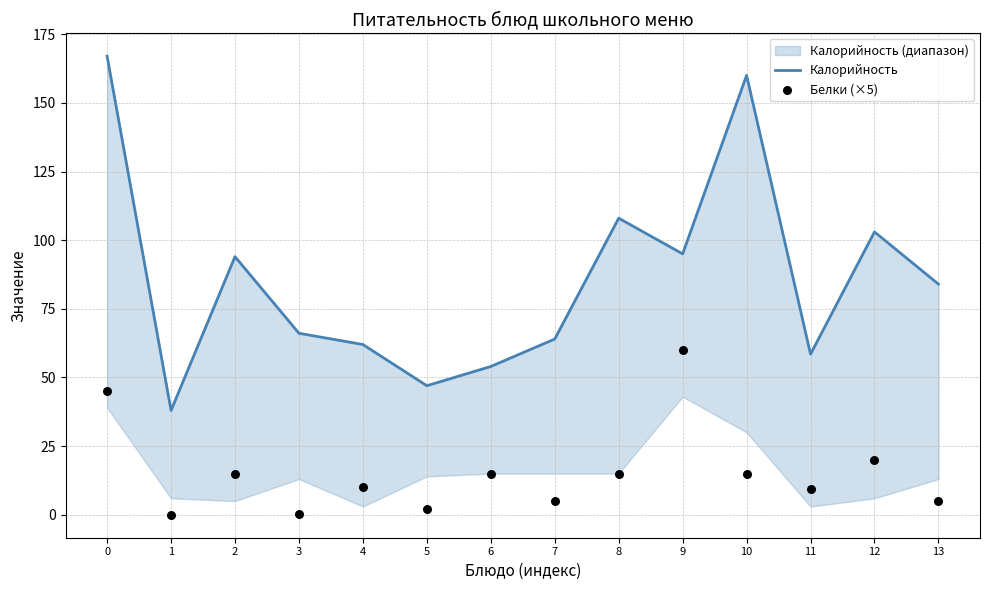

Which series reaches the minimum Y coordinate?

Белки (×5)